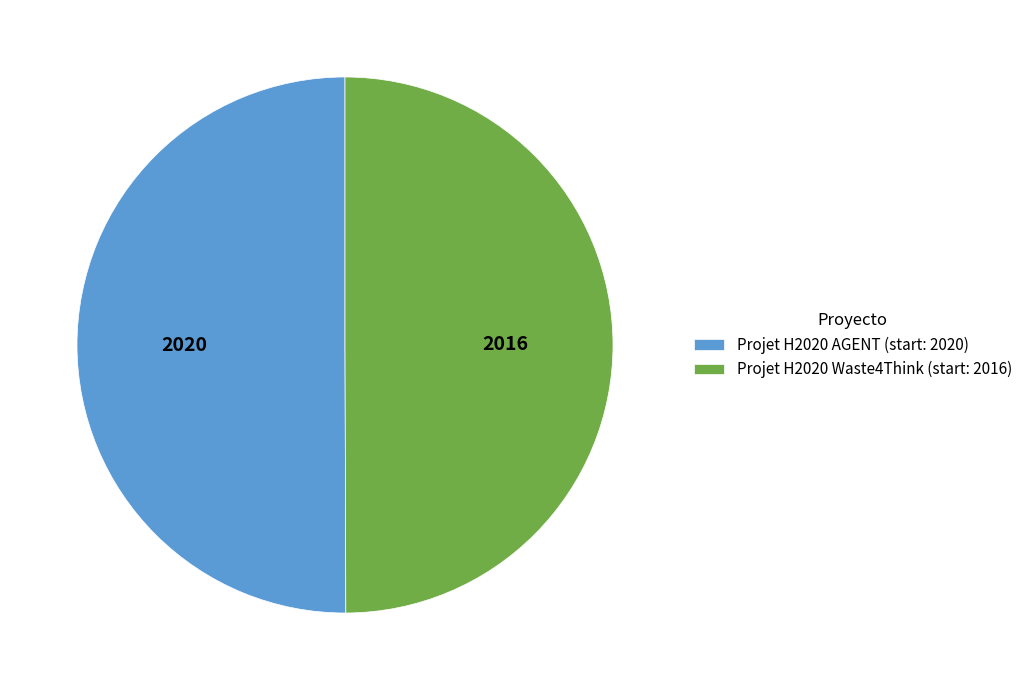

Combined, do Projet H2020 AGENT (start: 2020) and Projet H2020 Waste4Think (start: 2016) account for over 50%?

Yes